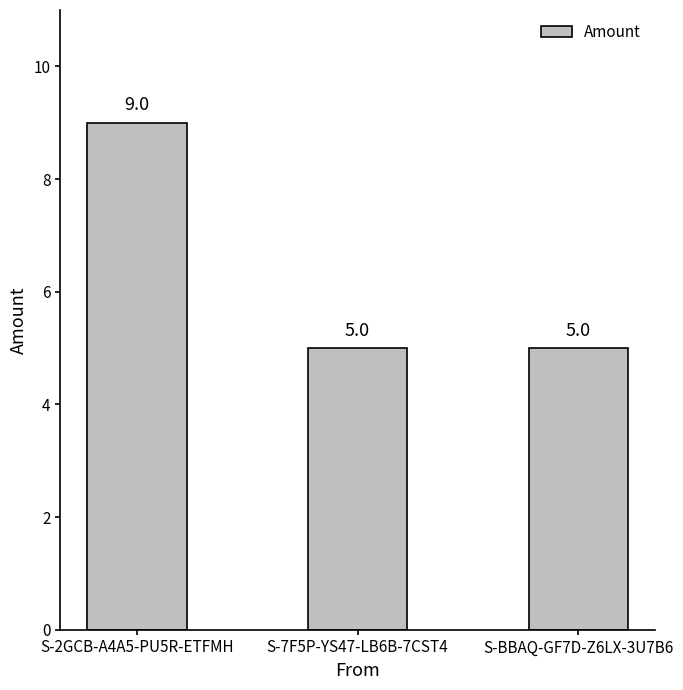

What is the value of the 1st bar from the left?

9